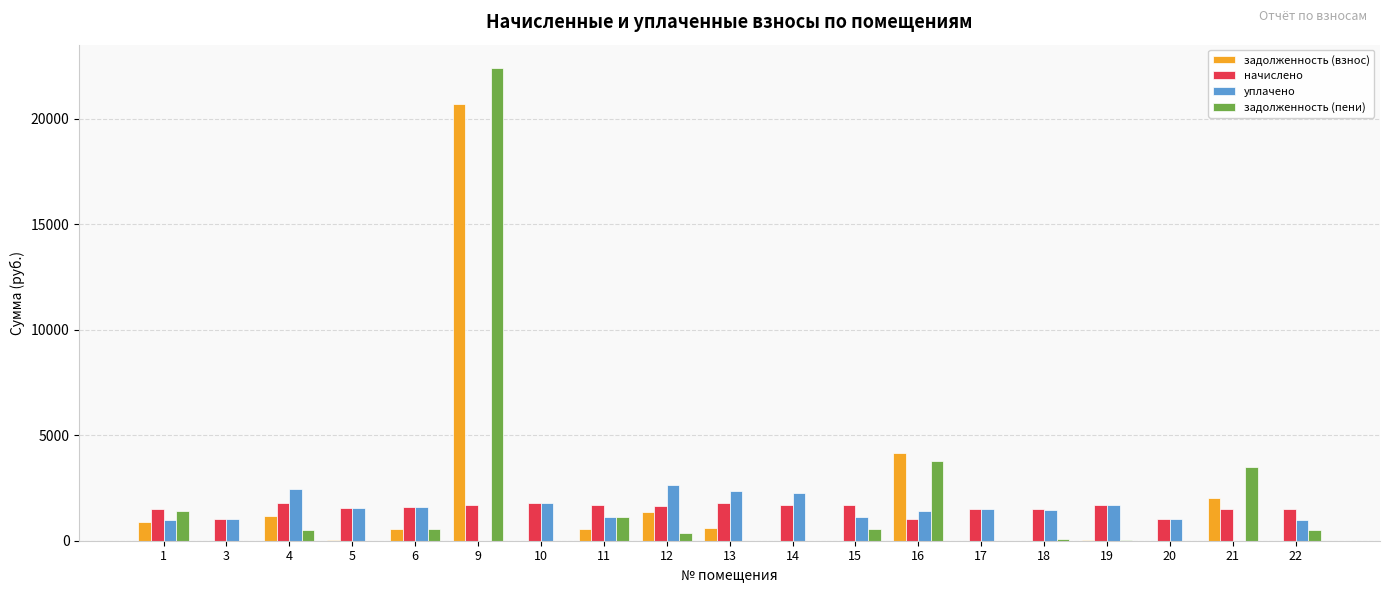

How many values in the задолженность (взнос) series exceed 36?

10